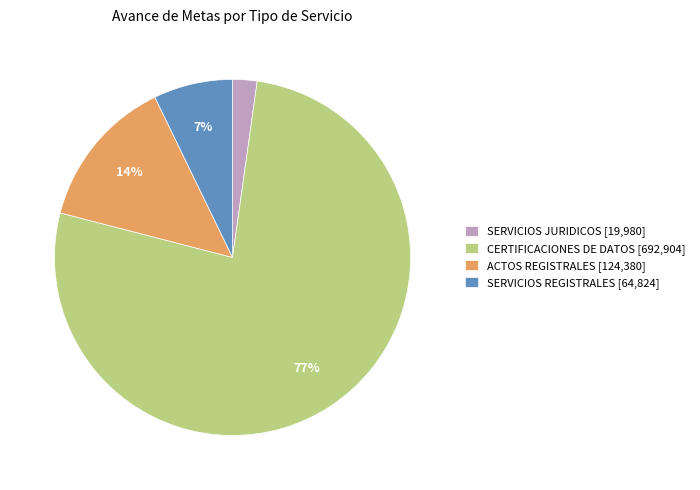

Do CERTIFICACIONES DE DATOS [692,904] and SERVICIOS REGISTRALES [64,824] together represent more than half of the pie?

Yes